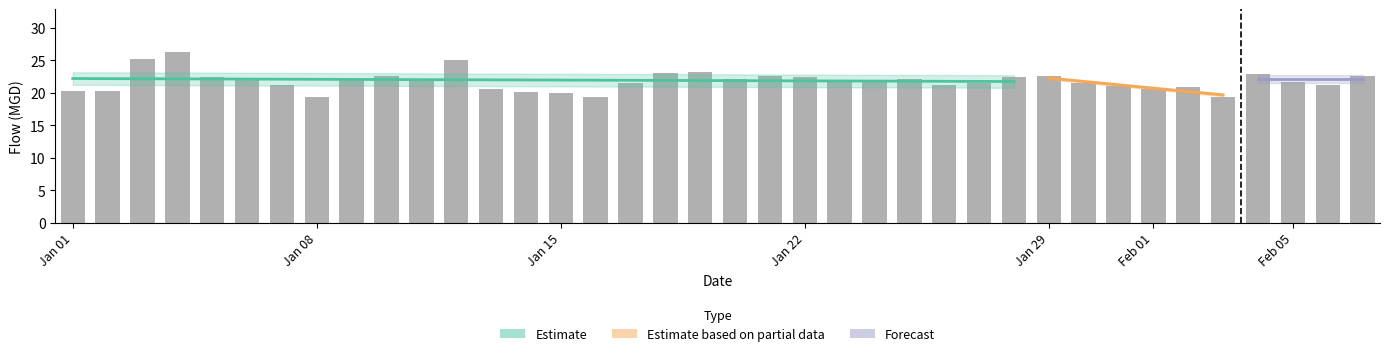

Rank the categories by value from lowest to highest.

2015-01-08, 2015-01-16, 2015-02-03, 2015-01-15, 2015-01-14, 2015-01-01, 2015-01-02, 2015-01-13, 2015-02-01, 2015-02-02, 2015-01-31, 2015-01-07, 2015-01-26, 2015-02-06, 2015-01-17, 2015-01-27, 2015-01-30, 2015-02-05, 2015-01-23, 2015-01-24, 2015-01-11, 2015-01-20, 2015-01-25, 2015-01-06, 2015-01-09, 2015-01-05, 2015-01-22, 2015-01-28, 2015-01-10, 2015-01-21, 2015-01-29, 2015-02-07, 2015-02-04, 2015-01-18, 2015-01-19, 2015-01-12, 2015-01-03, 2015-01-04